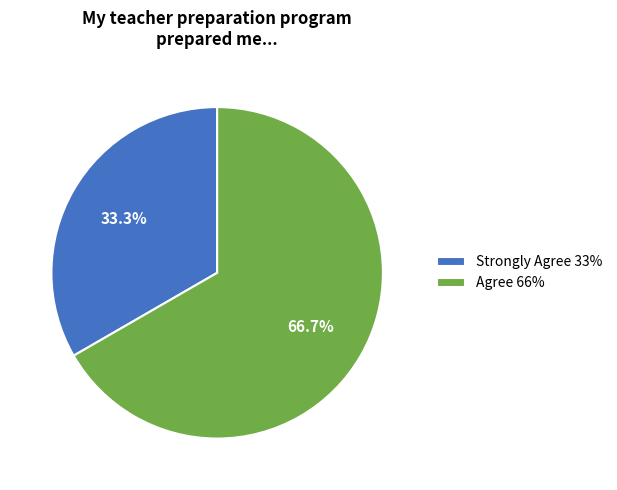

To the nearest percent, what portion does Agree represent?

67%